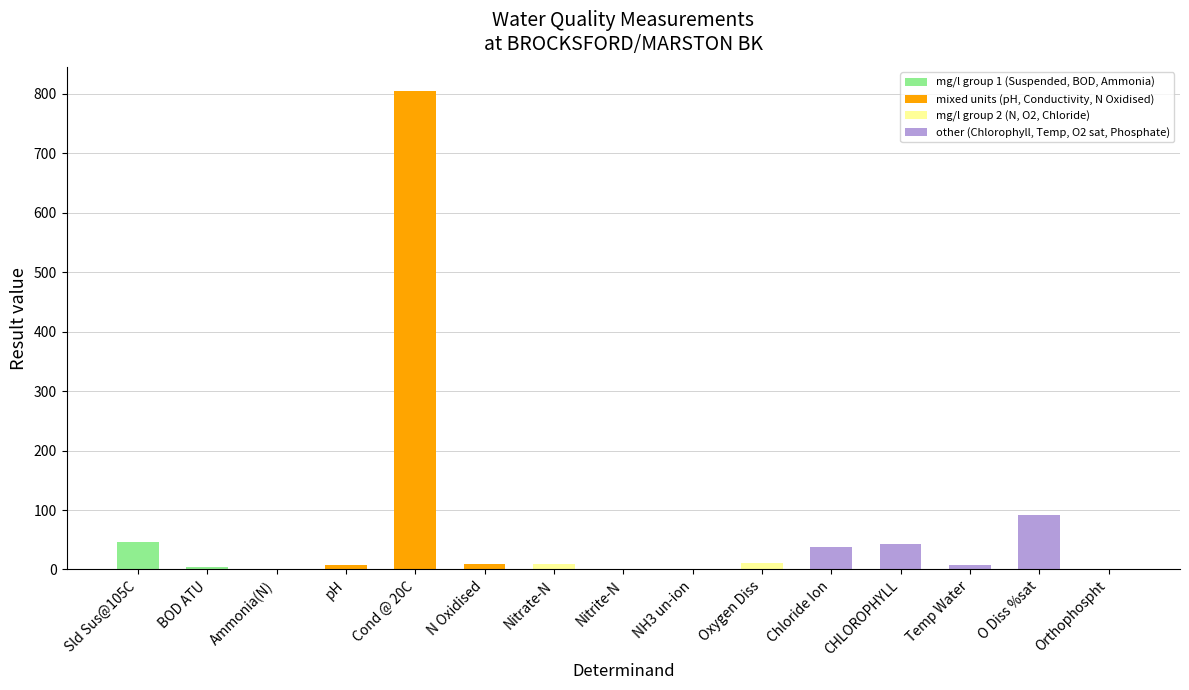

What is the maximum value shown in the chart?

805.0